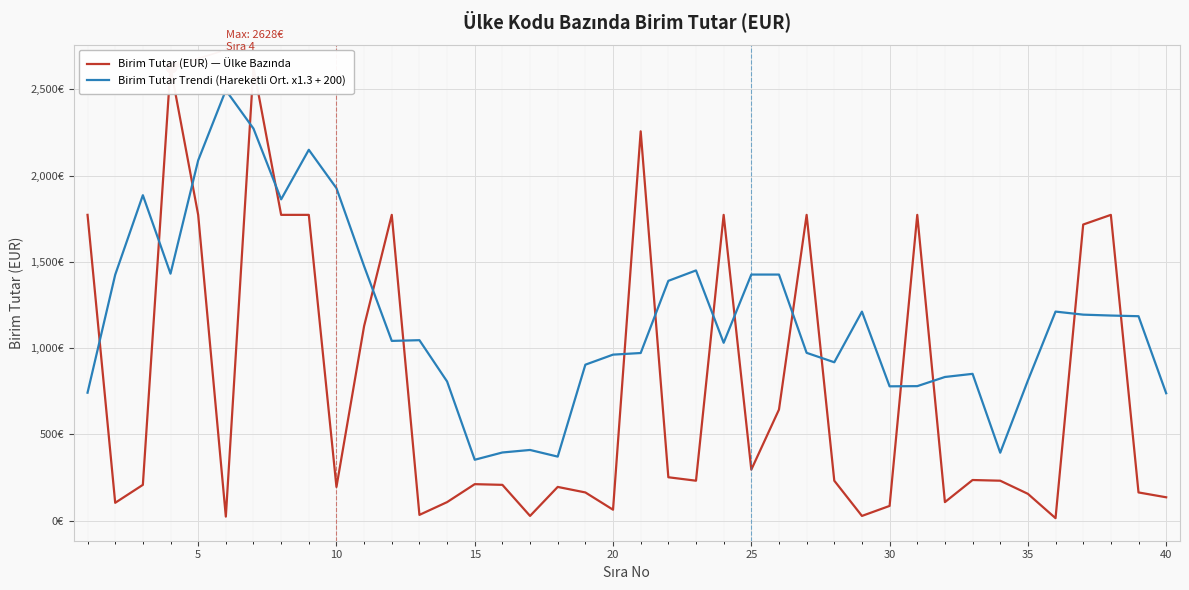

What is the total value across all series at 10?

2093.8